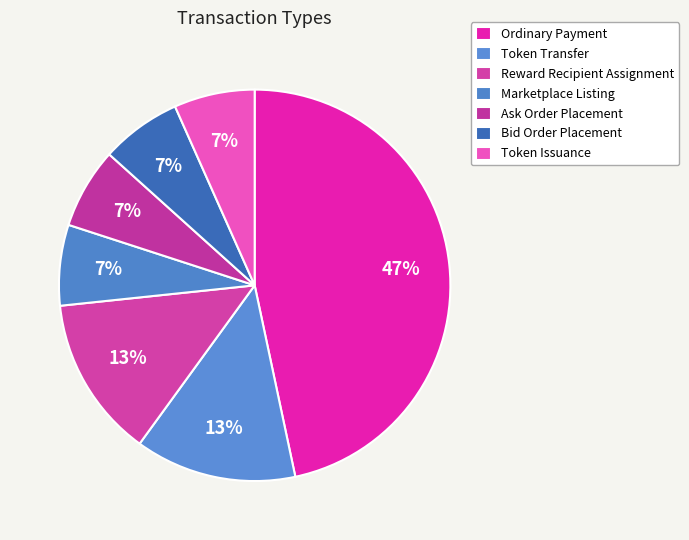

Do Marketplace Listing and Reward Recipient Assignment together represent more than half of the pie?

No